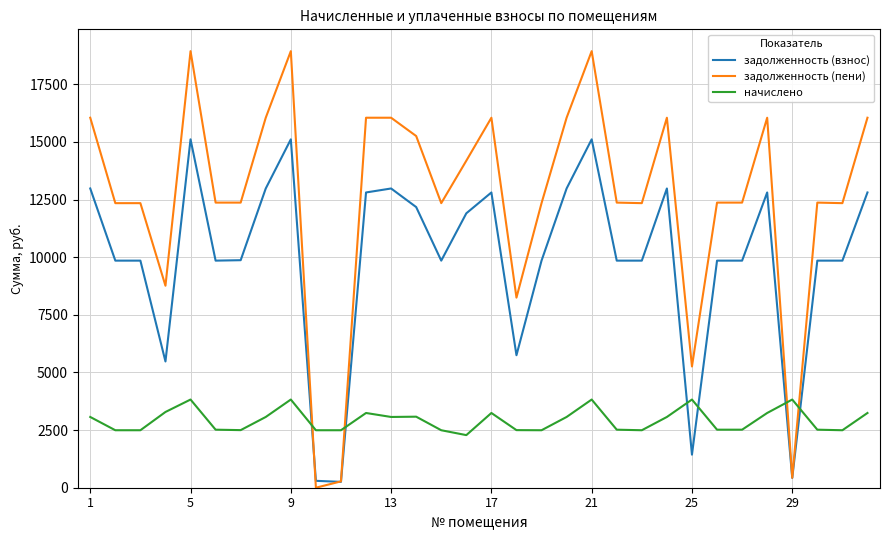

Does the chart display data point markers on the line(s)?

No